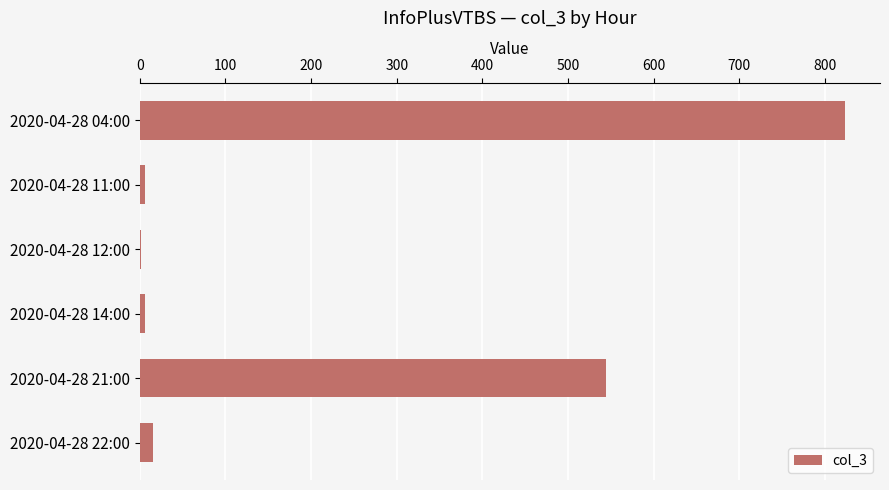

At which category does the chart reach its peak across all series?

2020-04-28 04:00